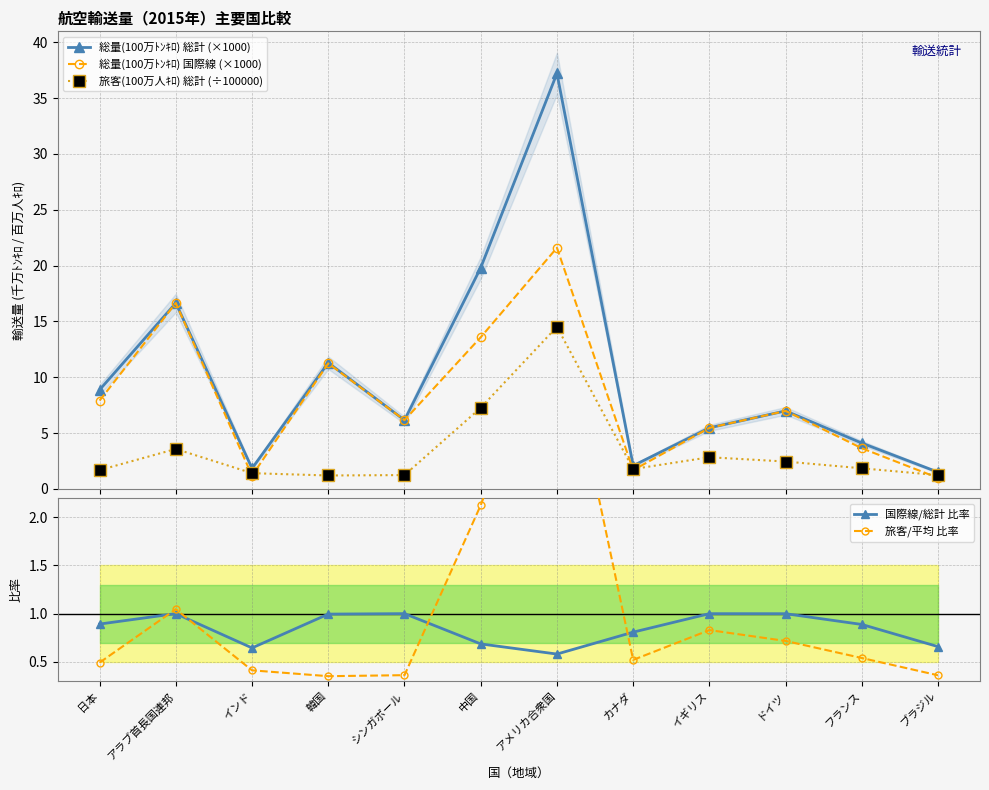

What is the approximate value of 旅客/平均 比率 at カナダ?

0.5